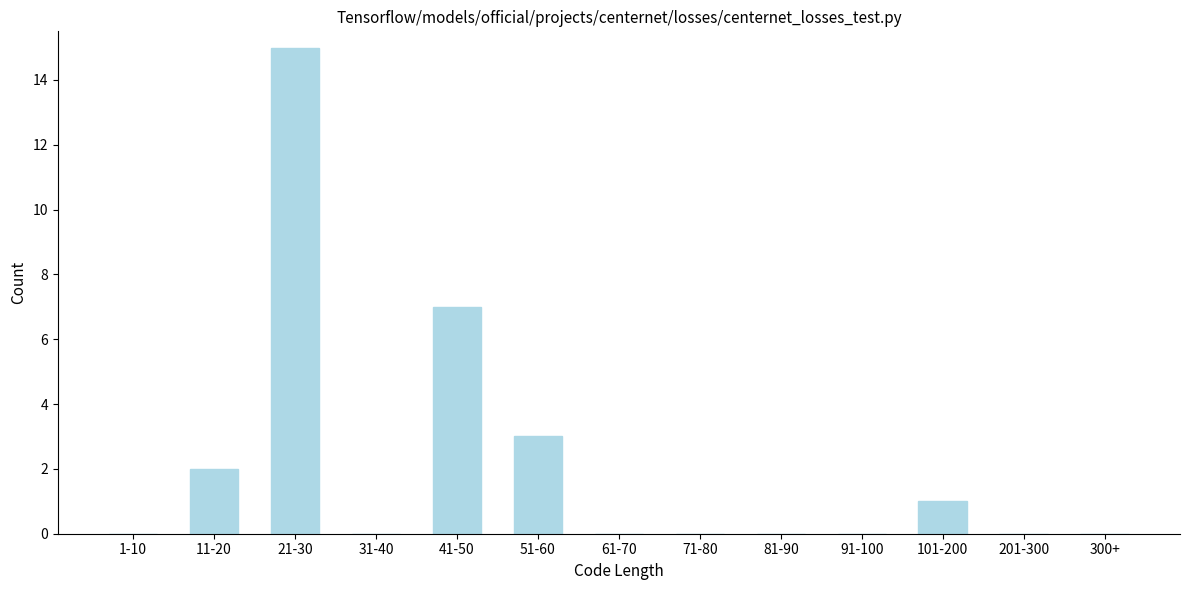

Reading left to right, list all the values displayed in this chart.

1-10=0	11-20=2	21-30=15	31-40=0	41-50=7	51-60=3	61-70=0	71-80=0	81-90=0	91-100=0	101-200=1	201-300=0	300+=0